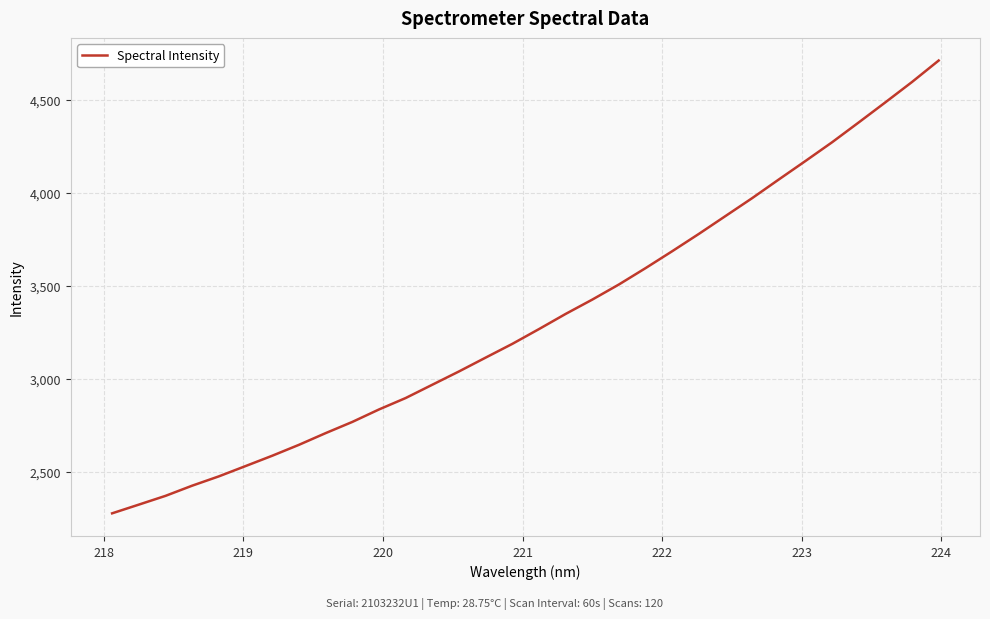

What is the minimum value shown in the chart?

2275.9